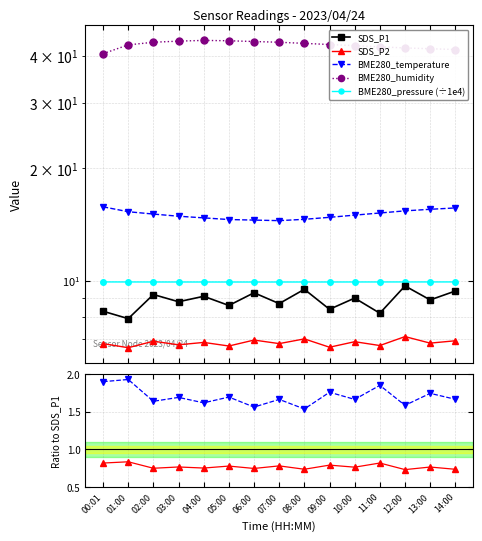

What is the average value of the SDS_P1 series?

8.9